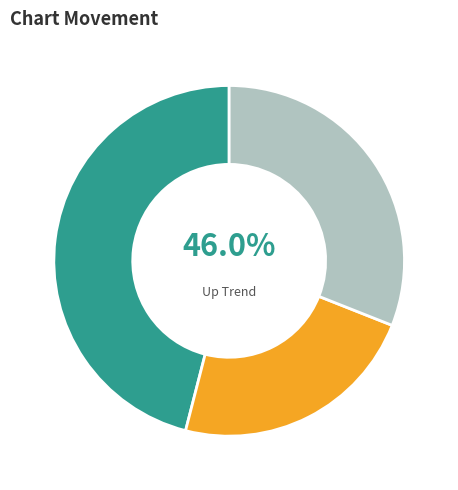

Is there any slice that represents more than half of the pie?

No